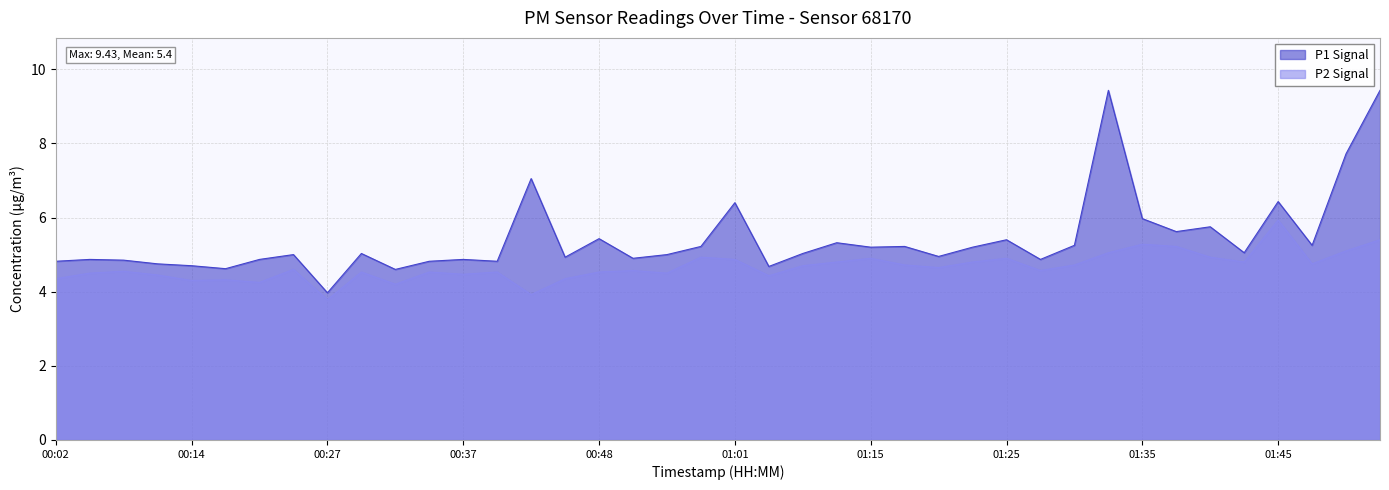

Between 00:22 and 01:20, which series saw the biggest shift?

P2